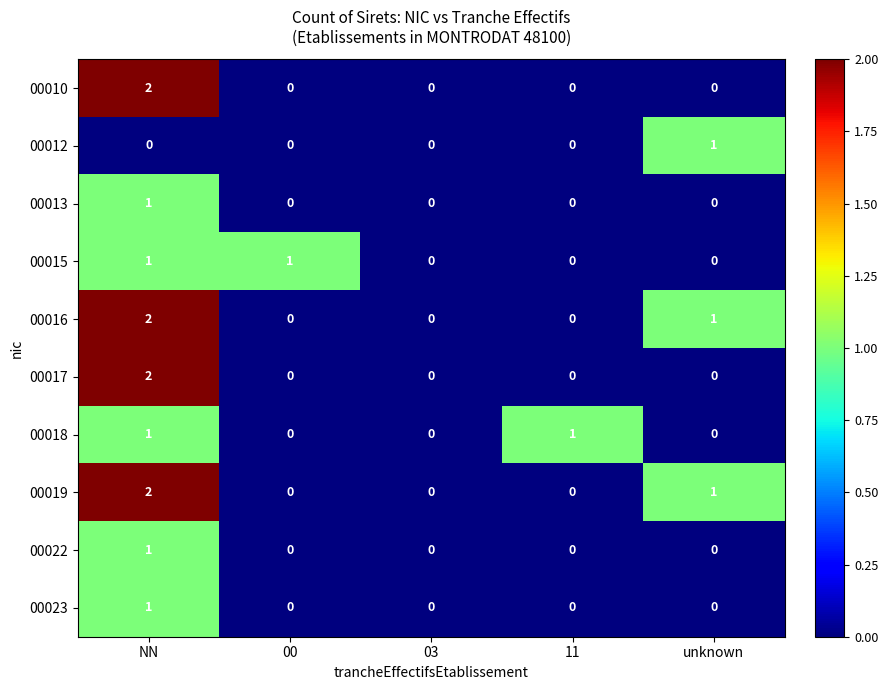

Which series changed the most between 00 and 03?

00015